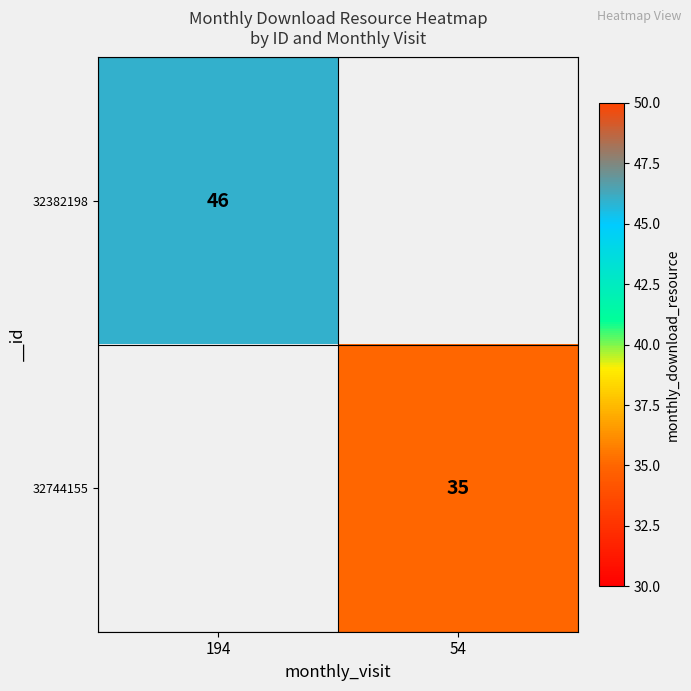

At which category does the chart reach its peak across all series?

194